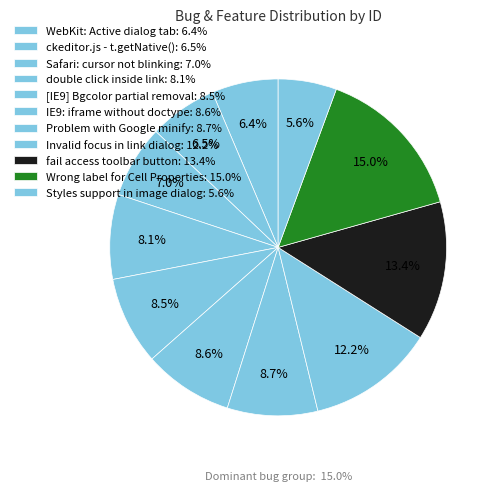

How many slices are in this pie chart?

11